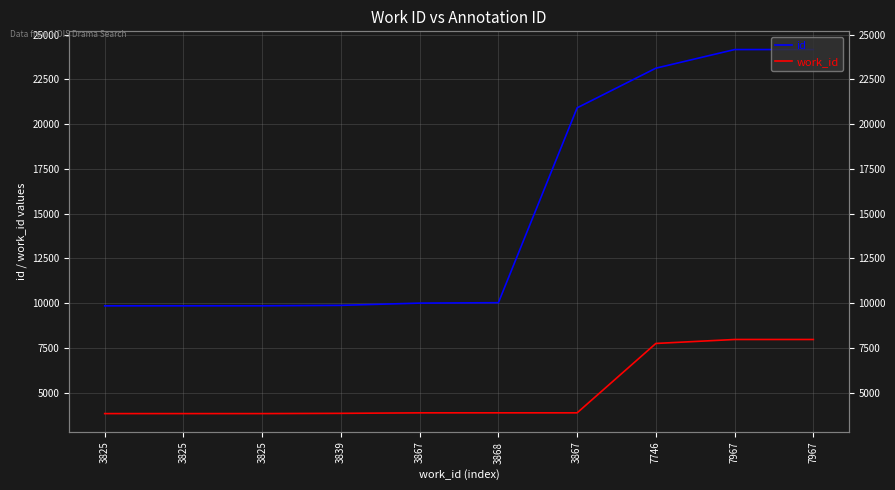

What is the maximum value for id?

24174